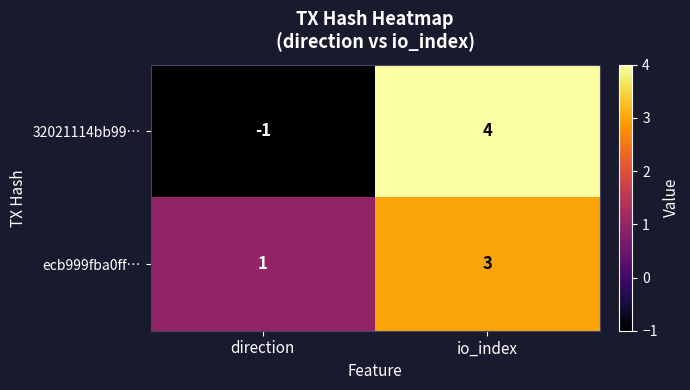

What is the maximum value shown in the chart?

4